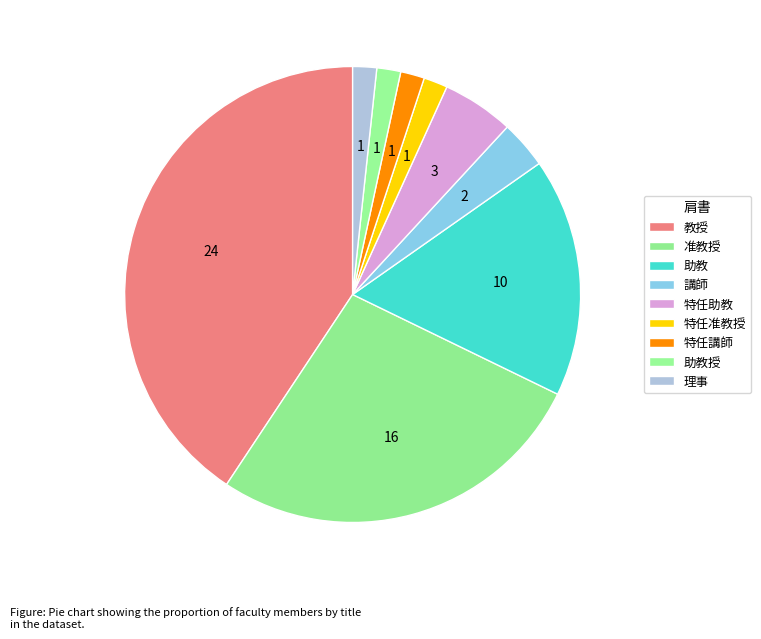

To the nearest percent, what portion does 助教授 represent?

2%